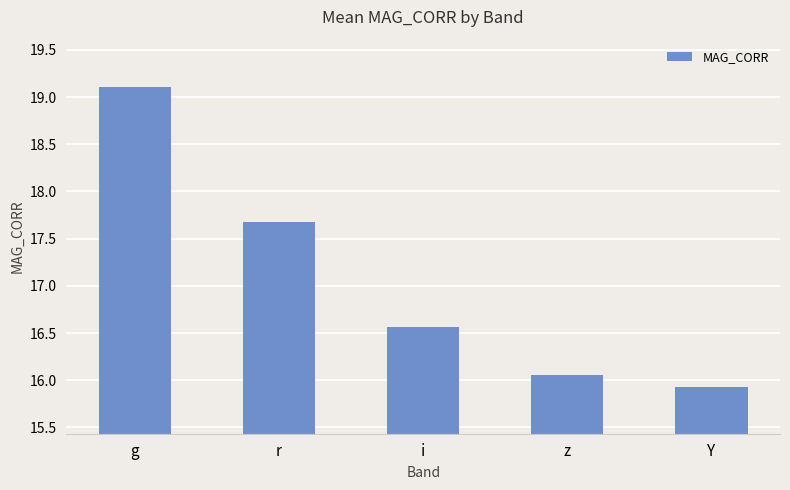

What is the greatest value displayed?

19.1